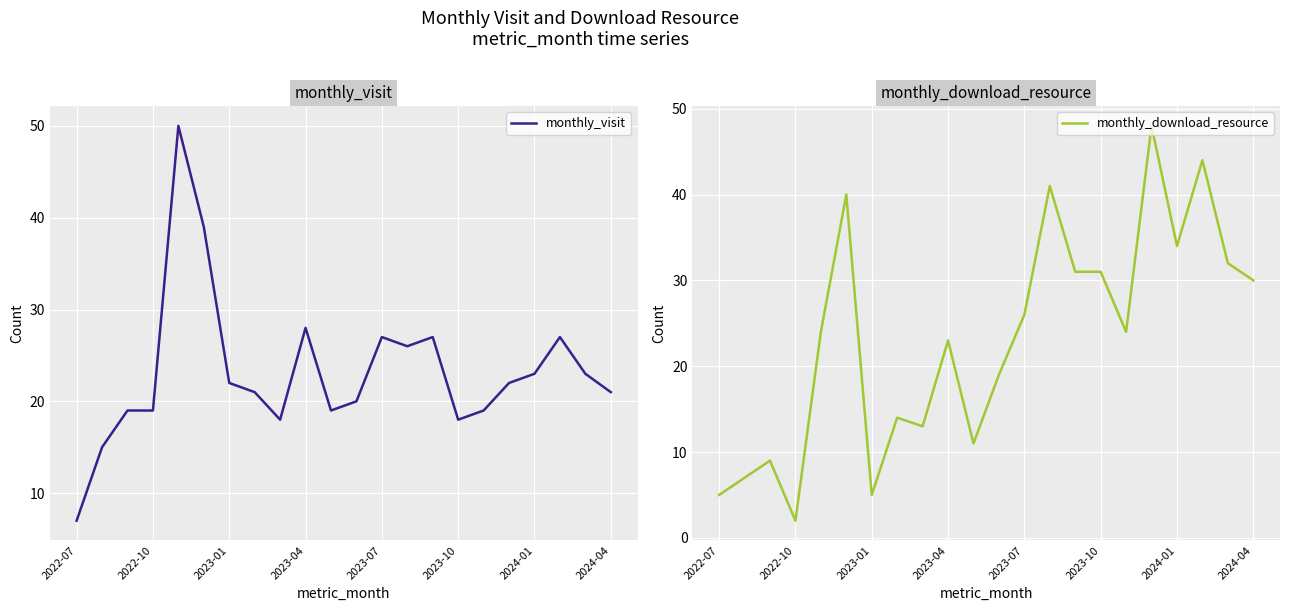

True or false: monthly_visit has more than 1 points higher than both neighbors.

True